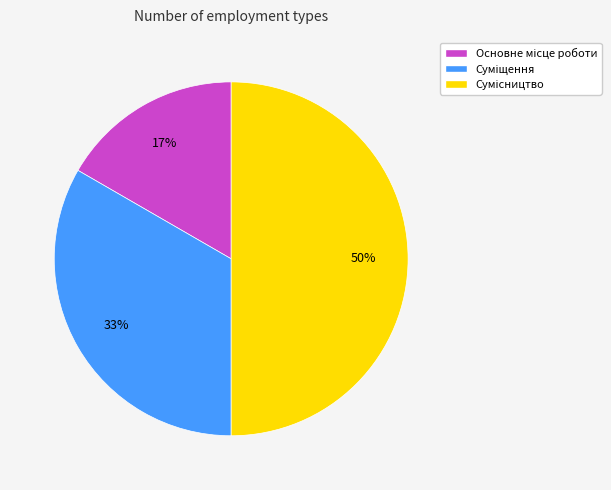

To the nearest percent, what is the average slice percentage?

33%